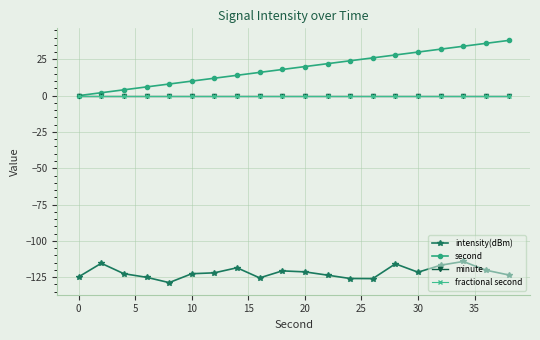

Does the chart have visible grid lines?

Yes